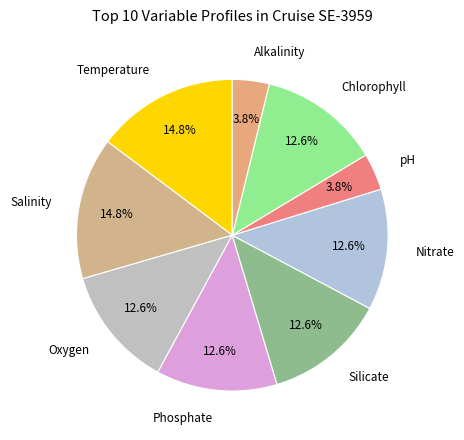

Is there a majority slice in this chart?

No